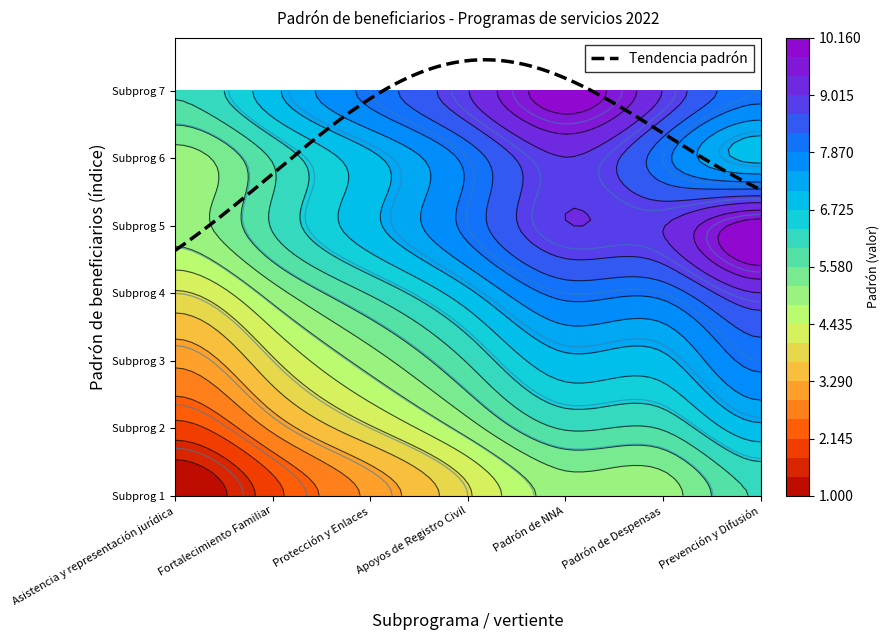

Reading left to right, list all the values displayed in this chart.

Asistencia y representación jurídica: 1	2	3	4	5	5	6
Fortalecimiento Familiar: 2	3	4	5	6	6	7
Protección y Enlaces: 3	4	5	6	7	7	8
Apoyos de Registro Civil: 4	5	6	7	8	8	9
Padrón de NNA: 5	6	7	8	9	9	10
Padrón de Despensas: 5	6	7	8	9	8	7
Prevención y Difusión: 6	7	8	9	10	9	8